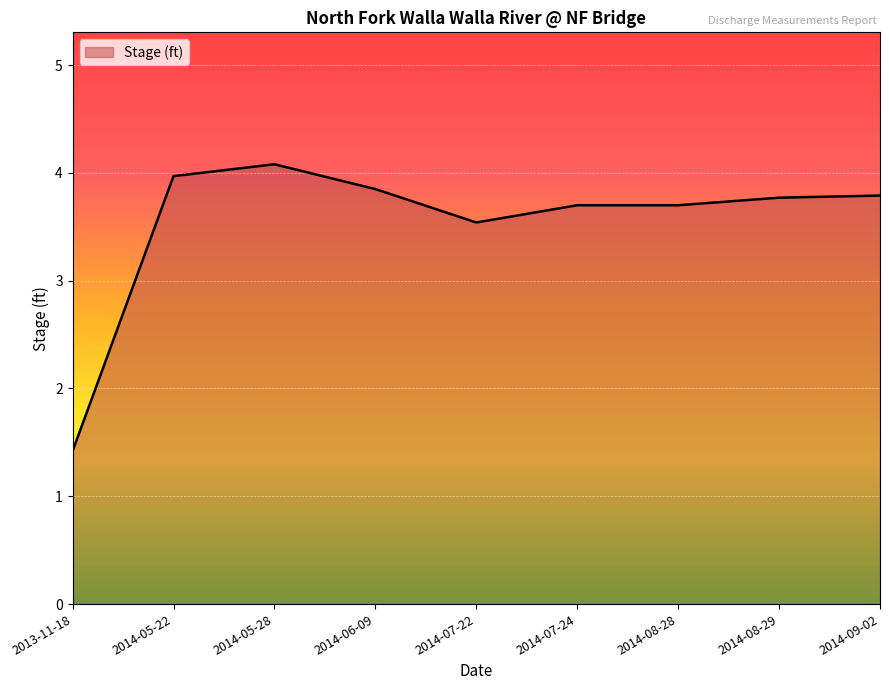

Where is the first local minimum?

2014-07-22